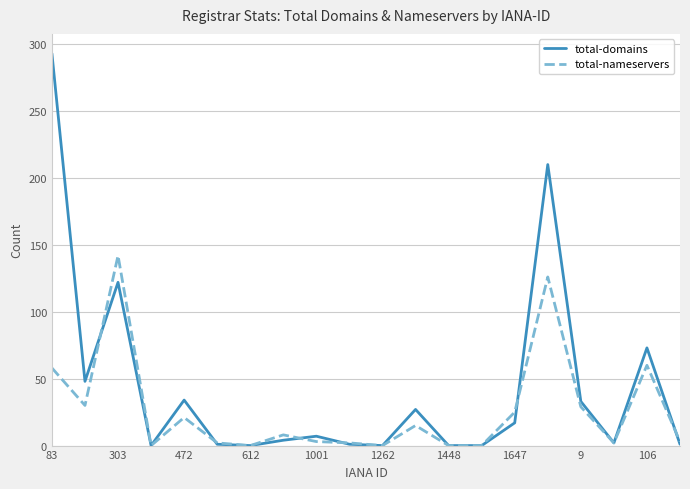

Which series has the largest range (max minus min)?

total-domains